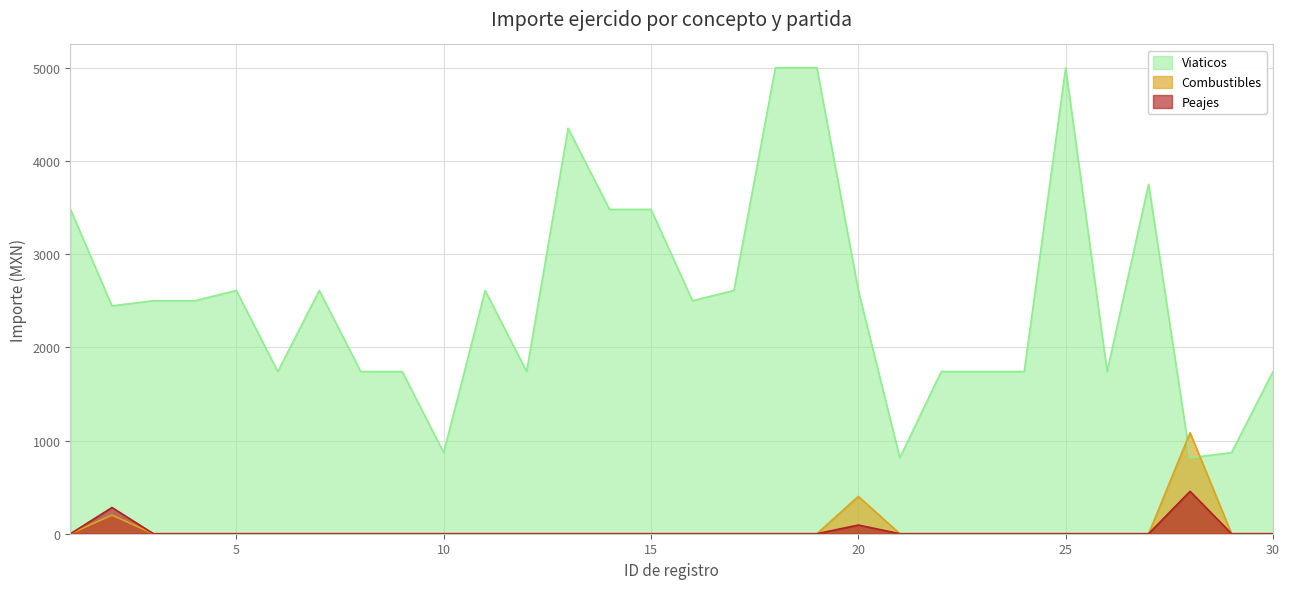

Which category has the highest value in the Combustibles series?

28